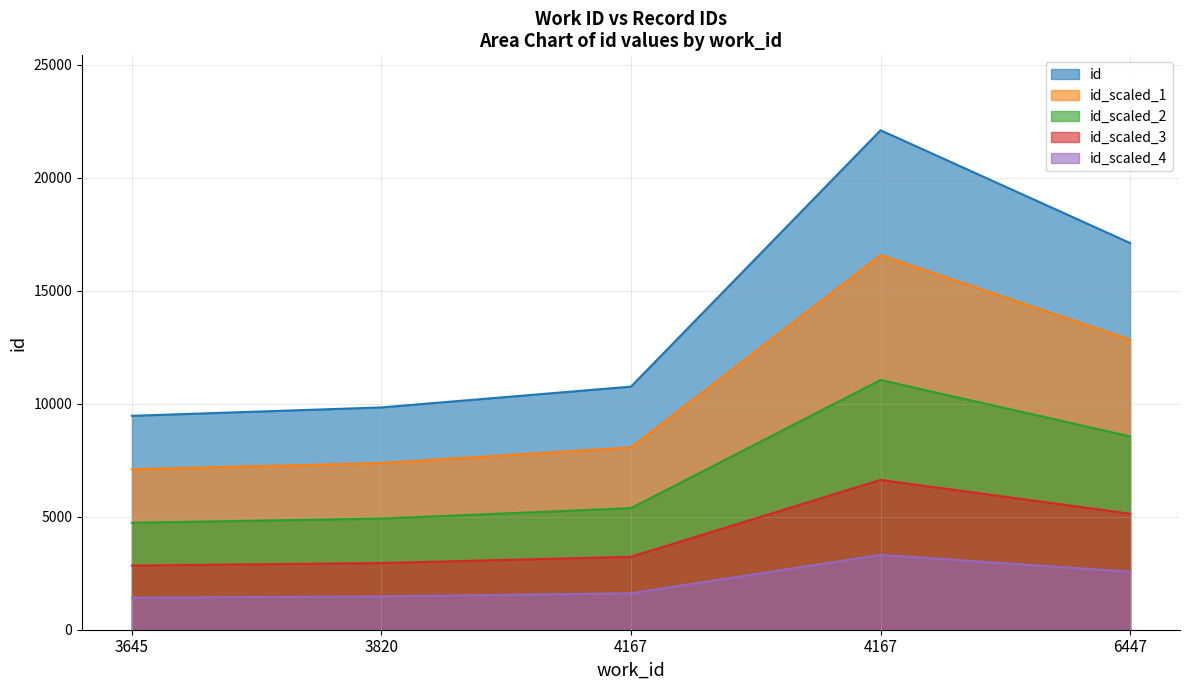

What are all the series names shown in the legend?

id, id_scaled_1, id_scaled_2, id_scaled_3, id_scaled_4